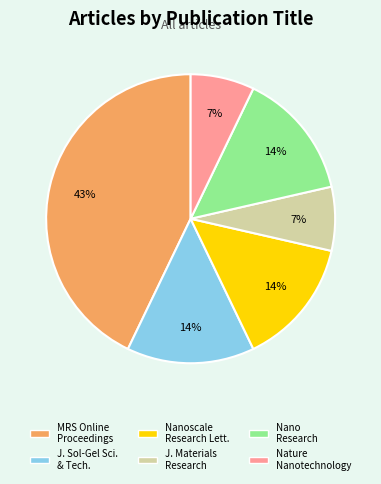

Does any single category account for the majority?

No